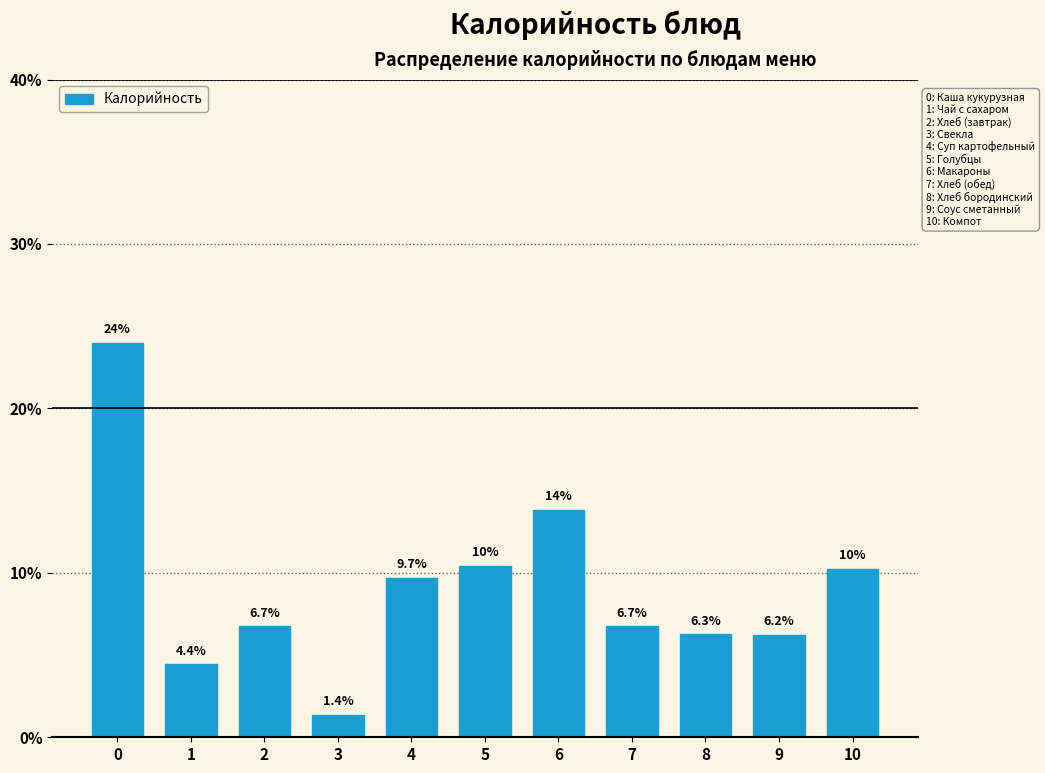

Reading right to left, transcribe all the data shown in this chart.

10=10.2	9=6.2	8=6.3	7=6.7	6=13.8	5=10.4	4=9.7	3=1.4	2=6.7	1=4.4	0=24.0